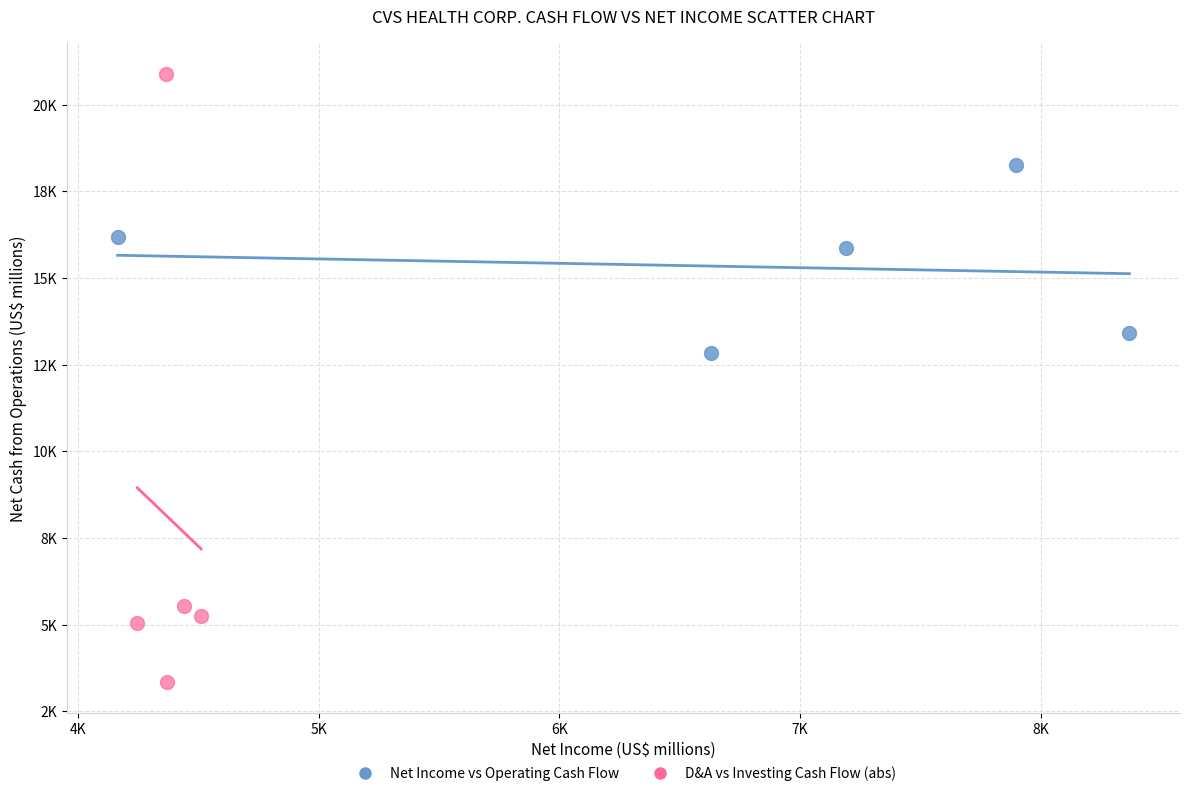

What are all the series names shown in the legend?

Net Income vs Operating Cash Flow, D&A vs Investing Cash Flow (abs)